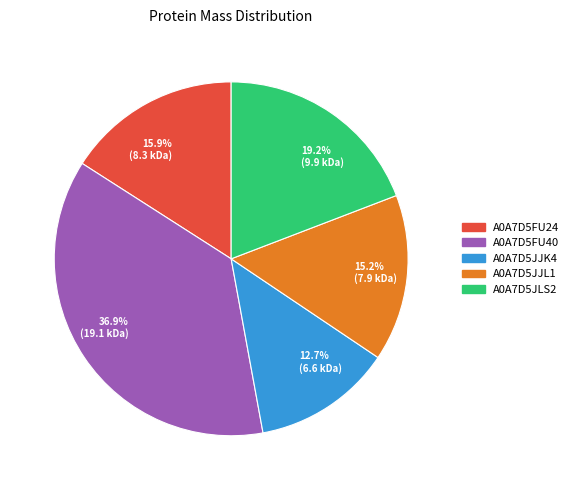

What percentage do A0A7D5JJL1 and A0A7D5JLS2 together represent?

34.4%